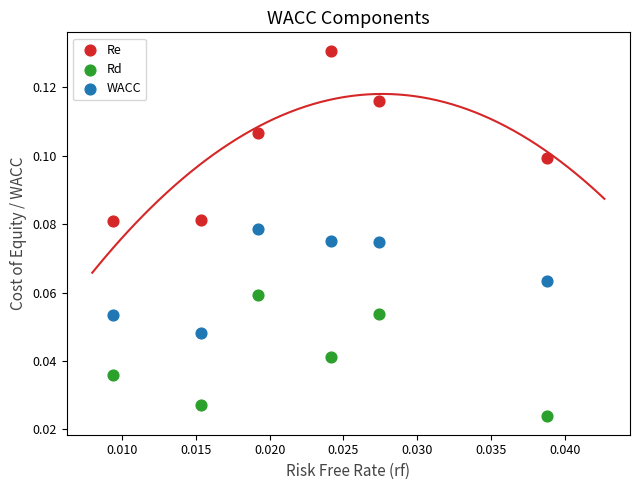

Which series has the largest Y range (max minus min)?

Re